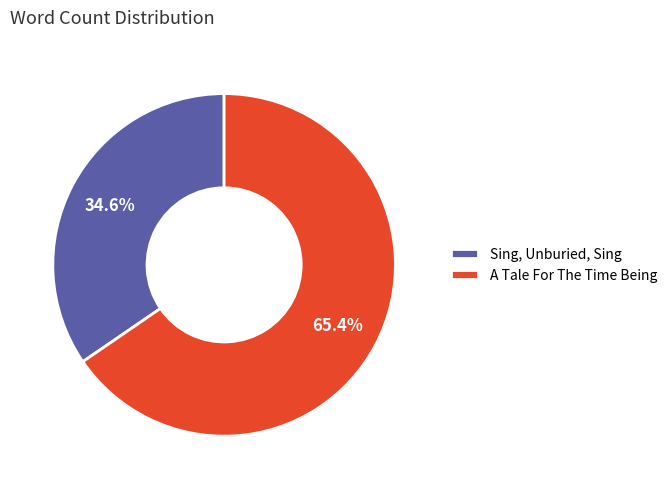

What percentage is NOT represented by Sing, Unburied, Sing?

65.4%